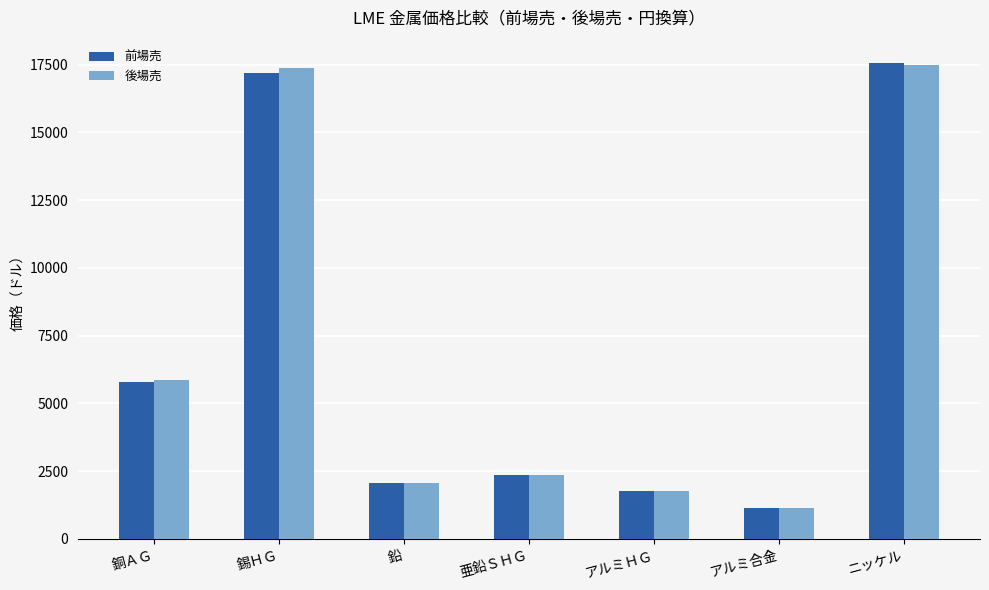

How many categories are shown in the chart?

7